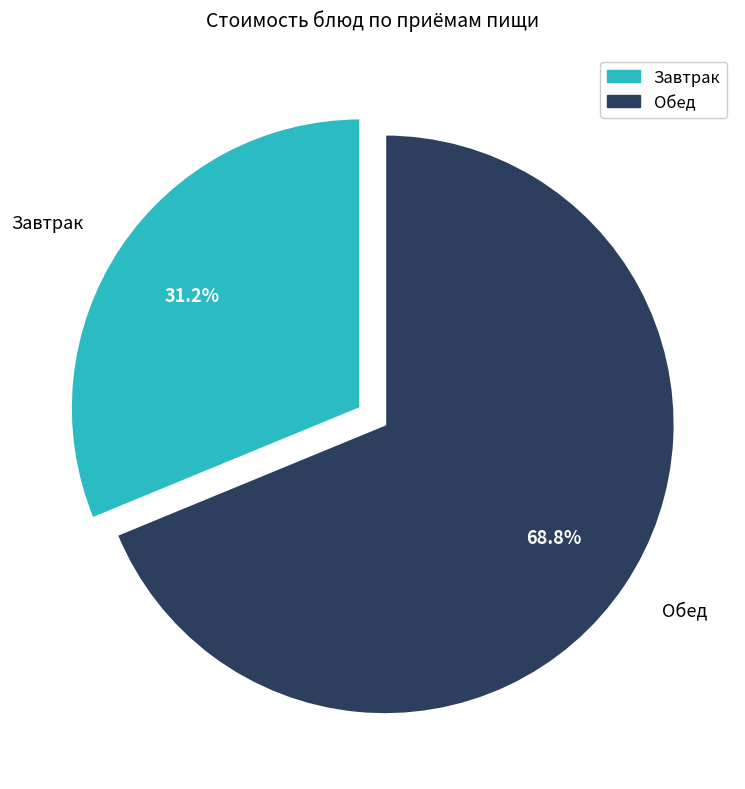

Is there any slice that represents more than half of the pie?

Yes